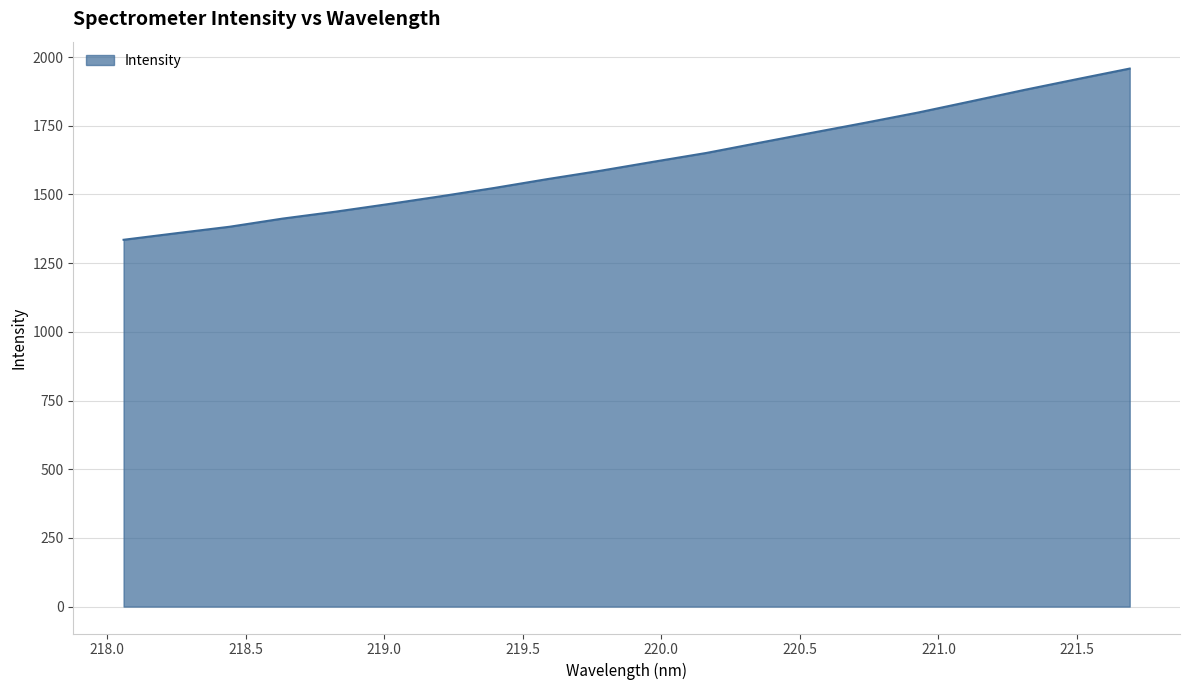

What is the difference between the maximum and minimum values?

623.1